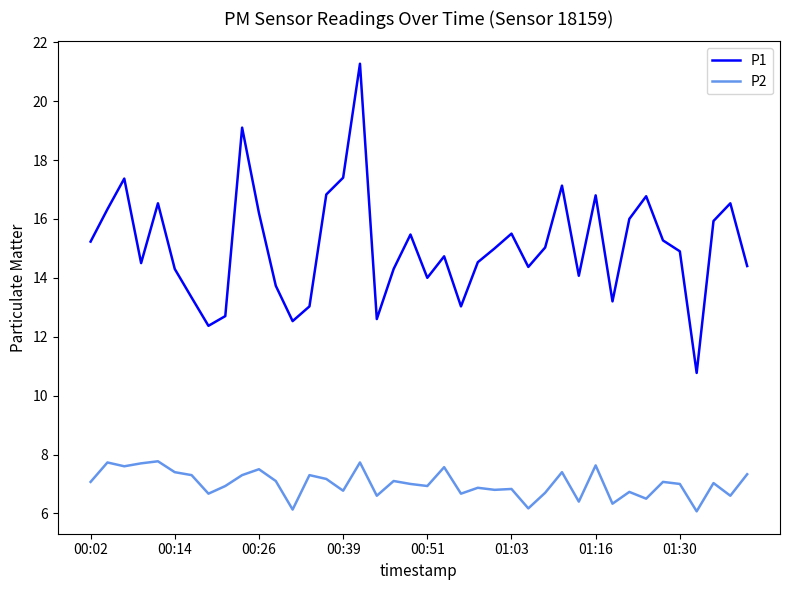

What is the sum of all P2 values?

280.5